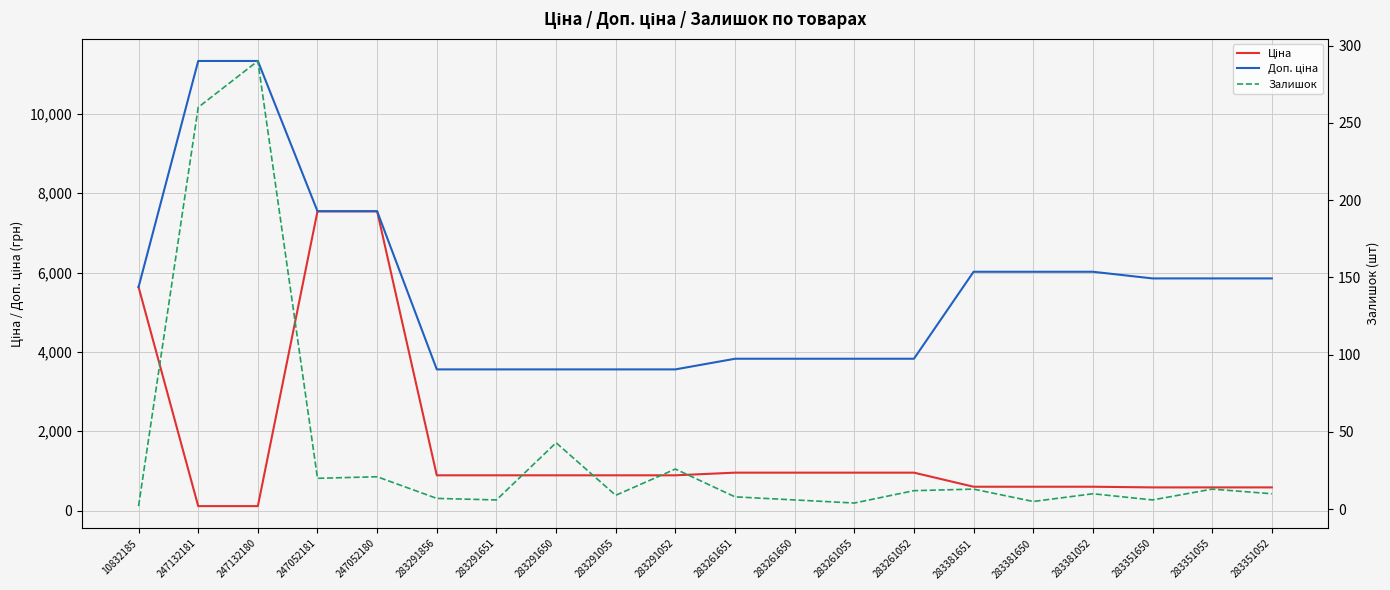

What is the difference between the Ціна values at 283291856 and 247052181?

6656.0